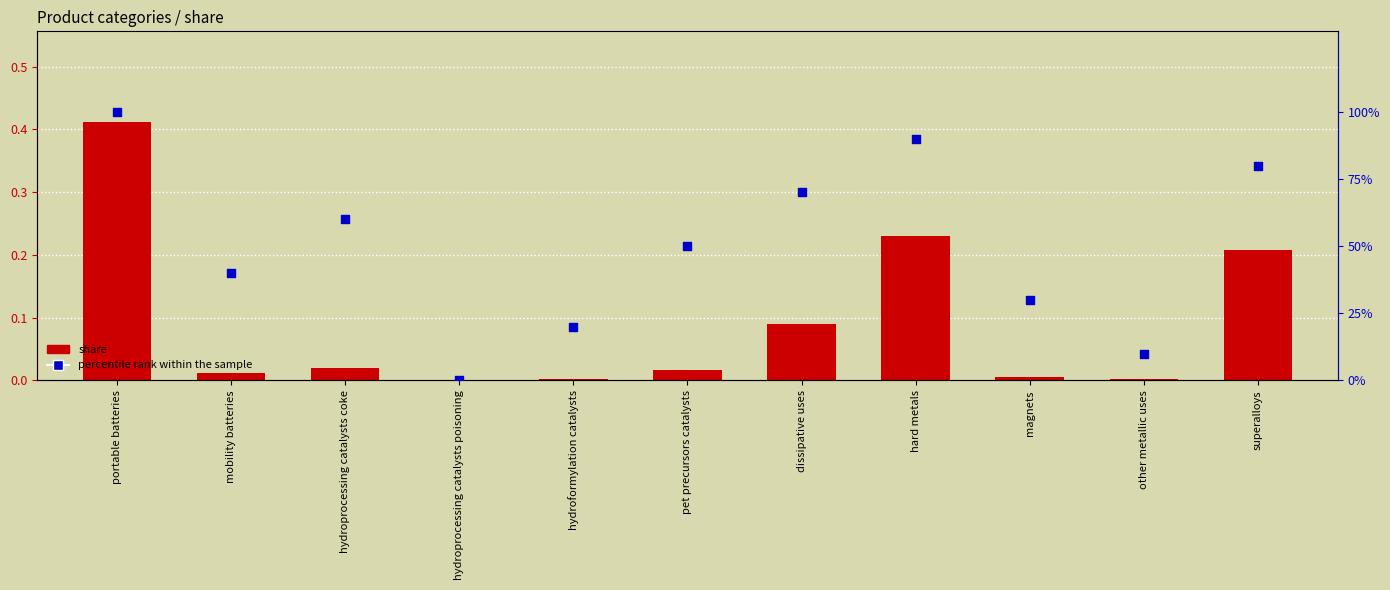

What is the total value across all series at hydroformylation catalysts?

20.0